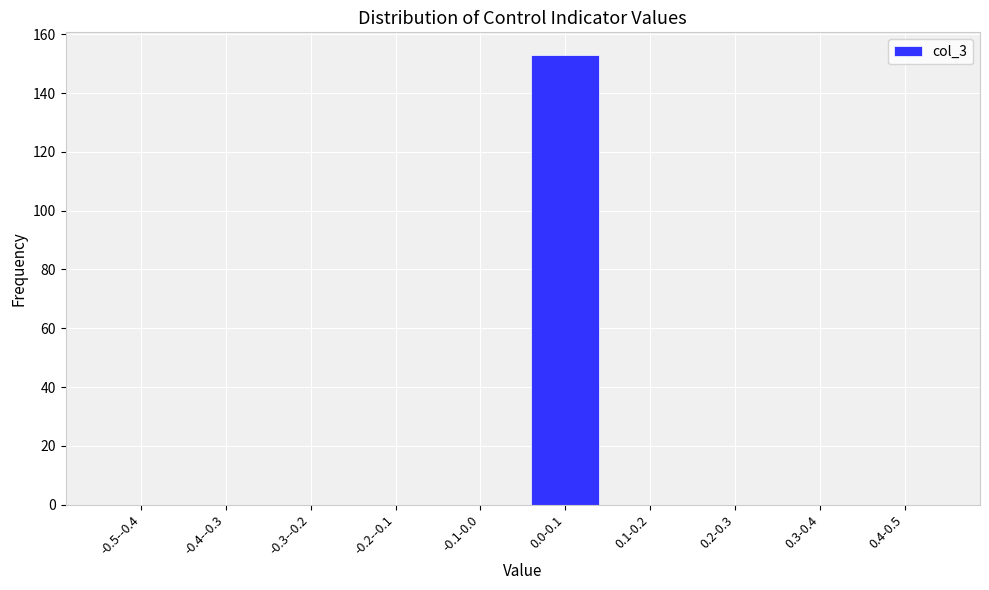

Reading left to right, transcribe all the data shown in this chart.

-0.5--0.4=0	-0.4--0.3=0	-0.3--0.2=0	-0.2--0.1=0	-0.1-0.0=0	0.0-0.1=153	0.1-0.2=0	0.2-0.3=0	0.3-0.4=0	0.4-0.5=0